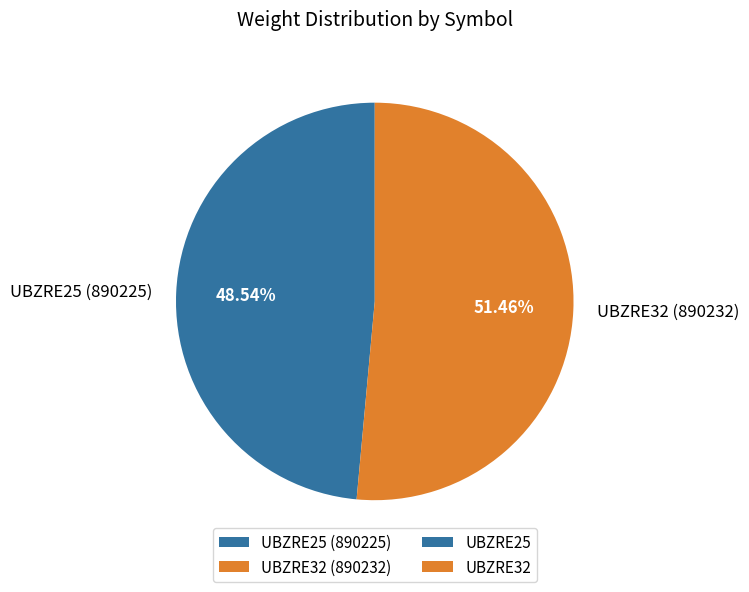

How many slices are in this pie chart?

2